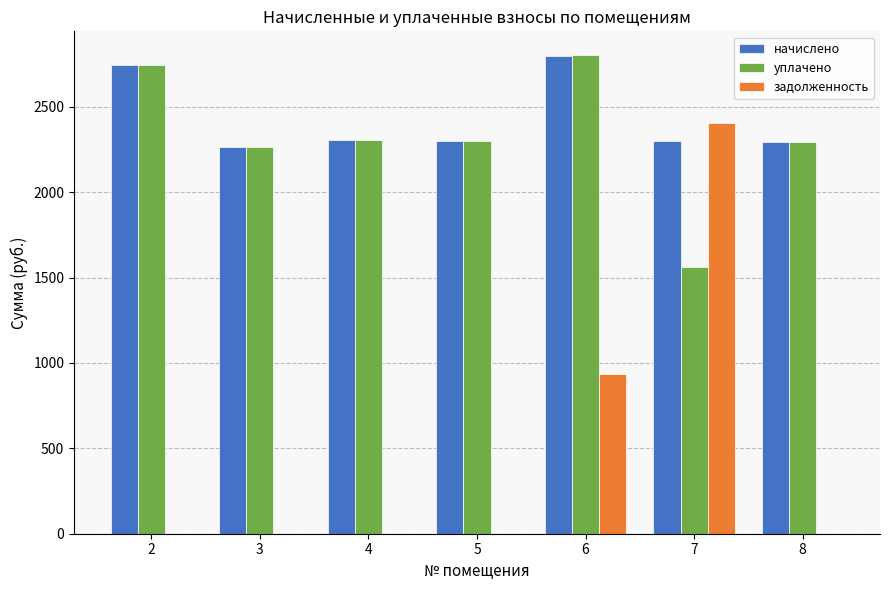

Are the bars grouped side by side (vs. stacked)?

Yes